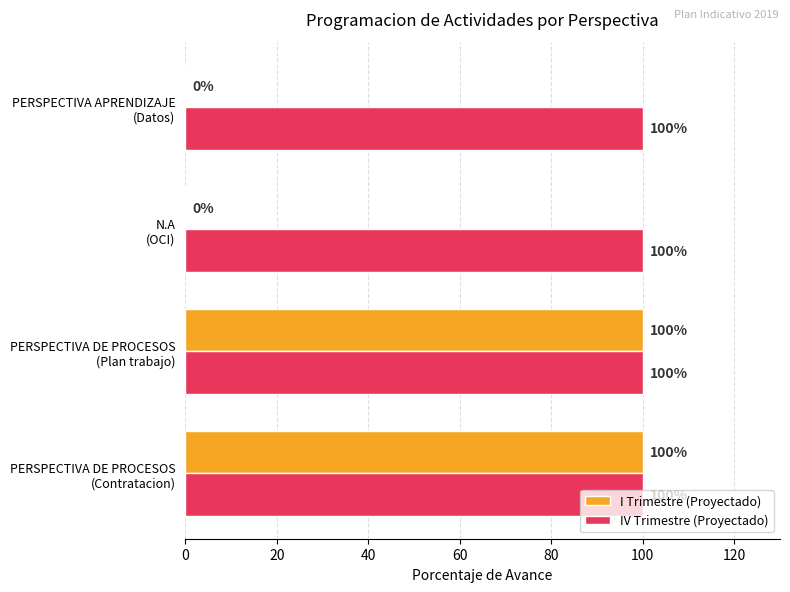

Which series has the largest total across all categories?

IV Trimestre (Proyectado)